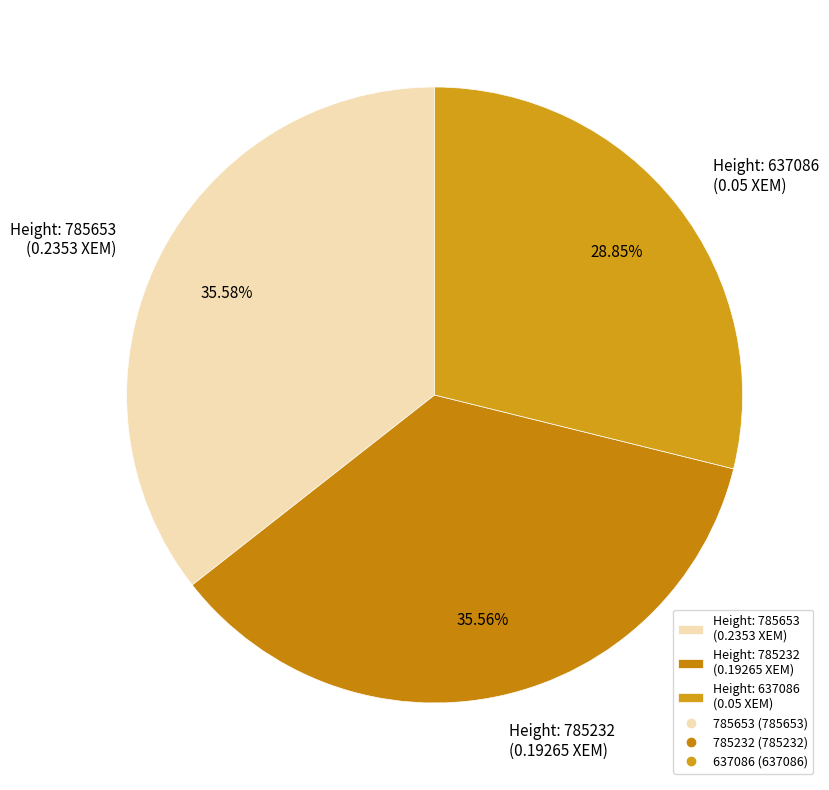

Is the sum of Height: 785232 (0.19265 XEM) and Height: 785653 (0.2353 XEM) greater than half?

Yes